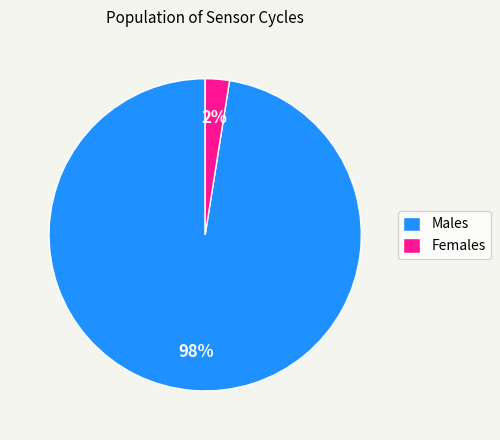

To the nearest percent, what portion does Males represent?

98%